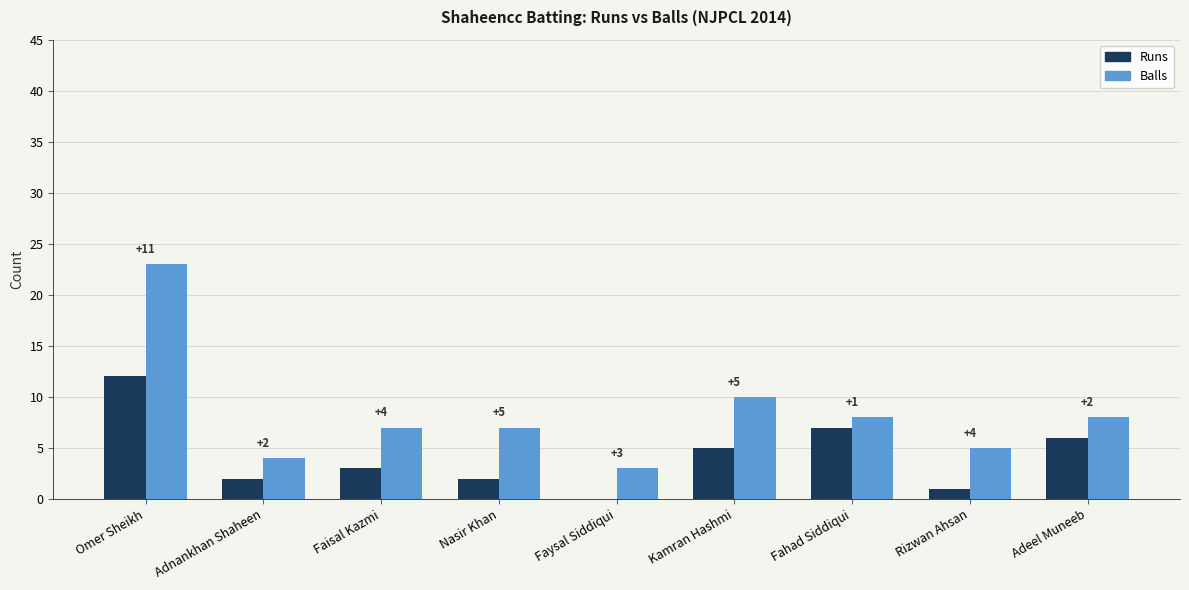

Which series changed the most between Faisal Kazmi and Adeel Muneeb?

Runs